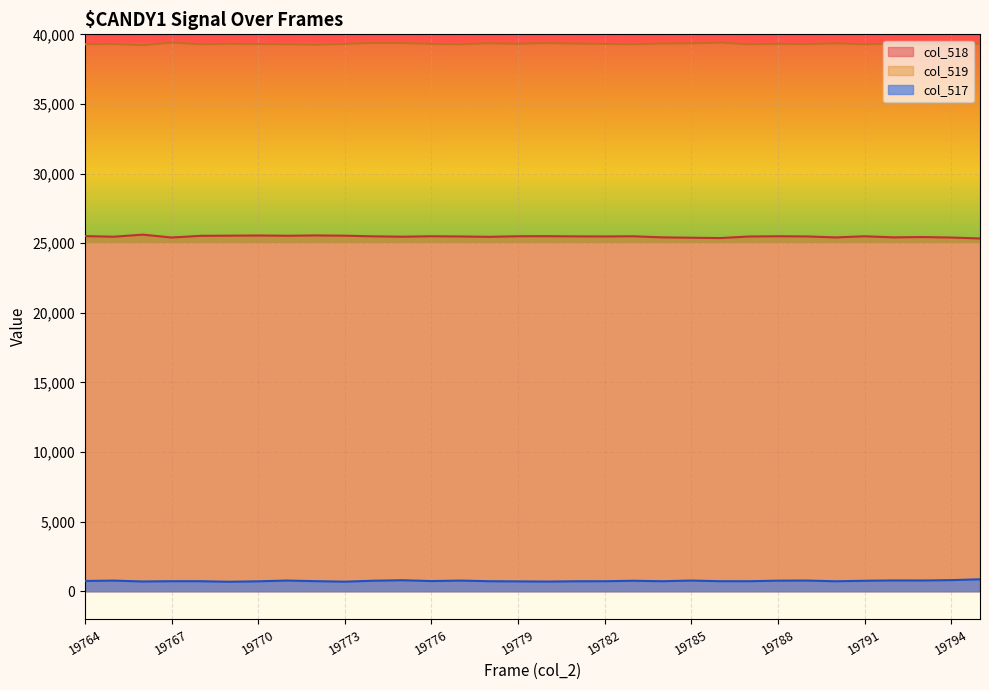

What is the sum of all col_517 values?

23697